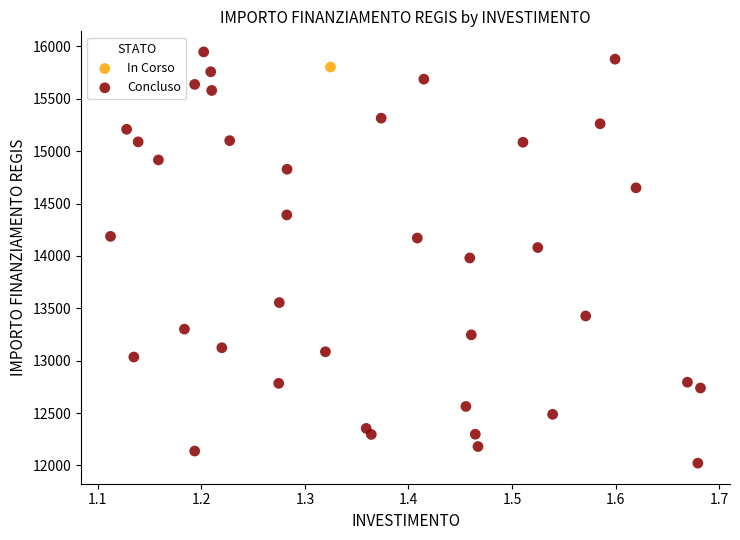

What are all the series names shown in the legend?

In Corso, Concluso